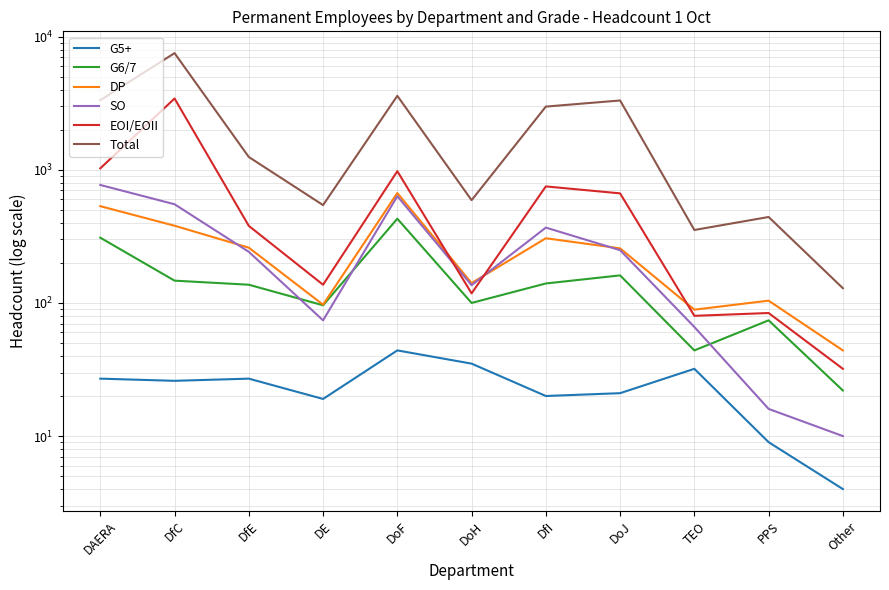

What is the sum of all G5+ values?

264